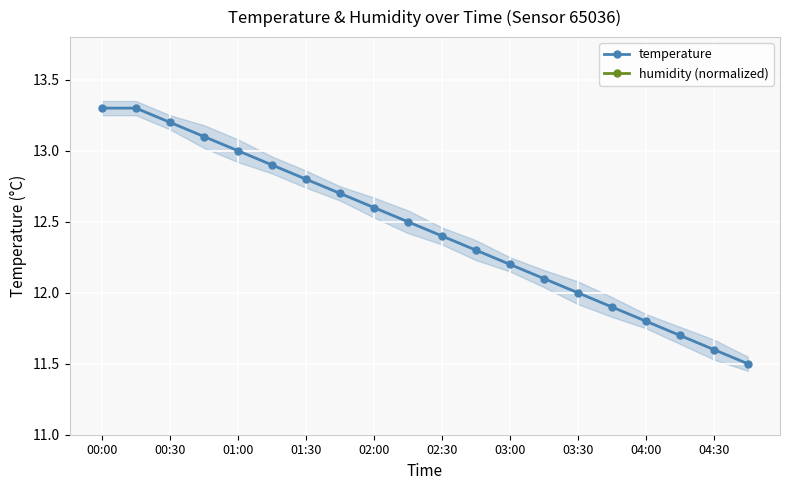

How many lines are shown in the chart?

2